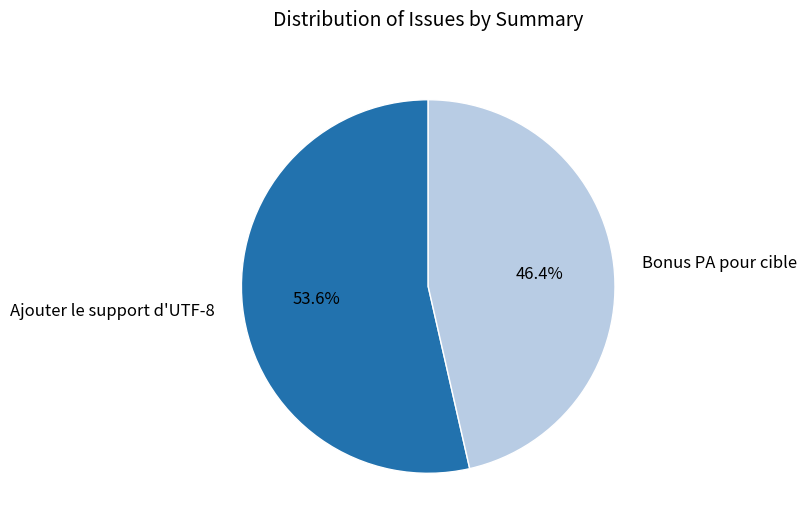

How many slices are in this pie chart?

2